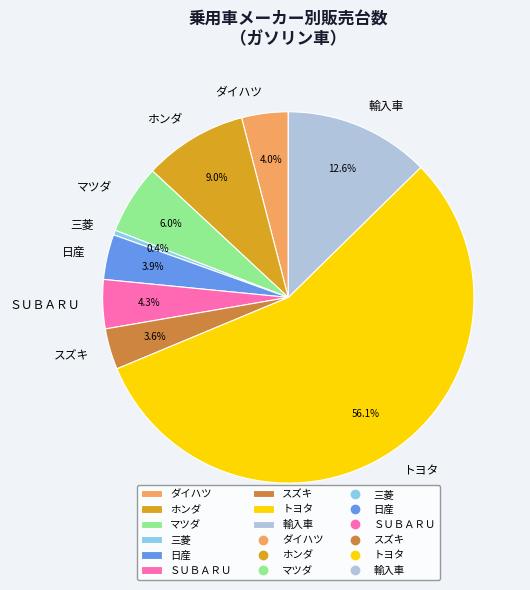

What is the smallest slice in the pie chart?

三菱